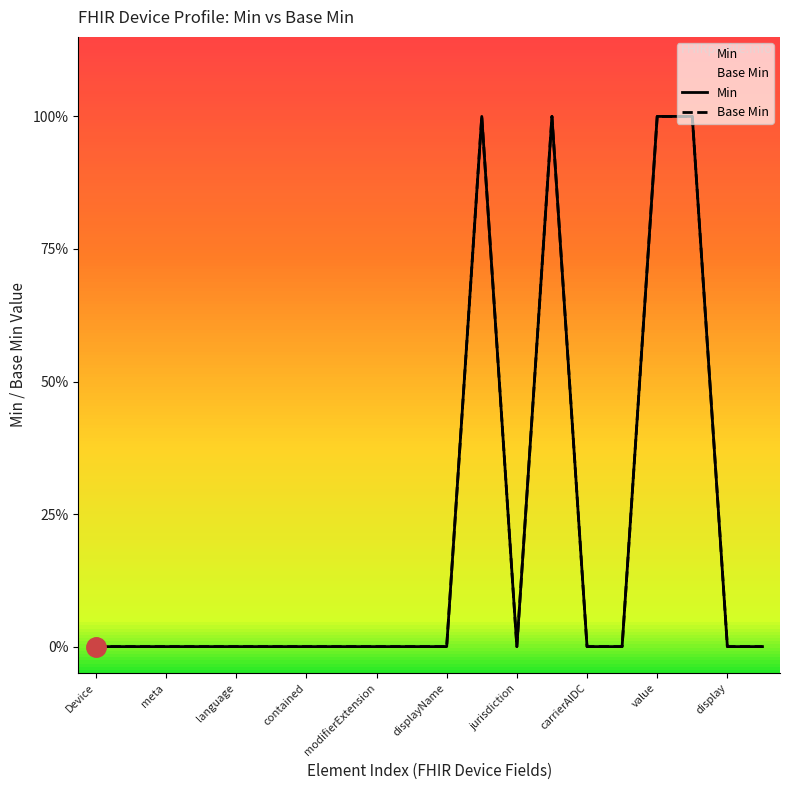

At which category is the sum across all series the highest?

11